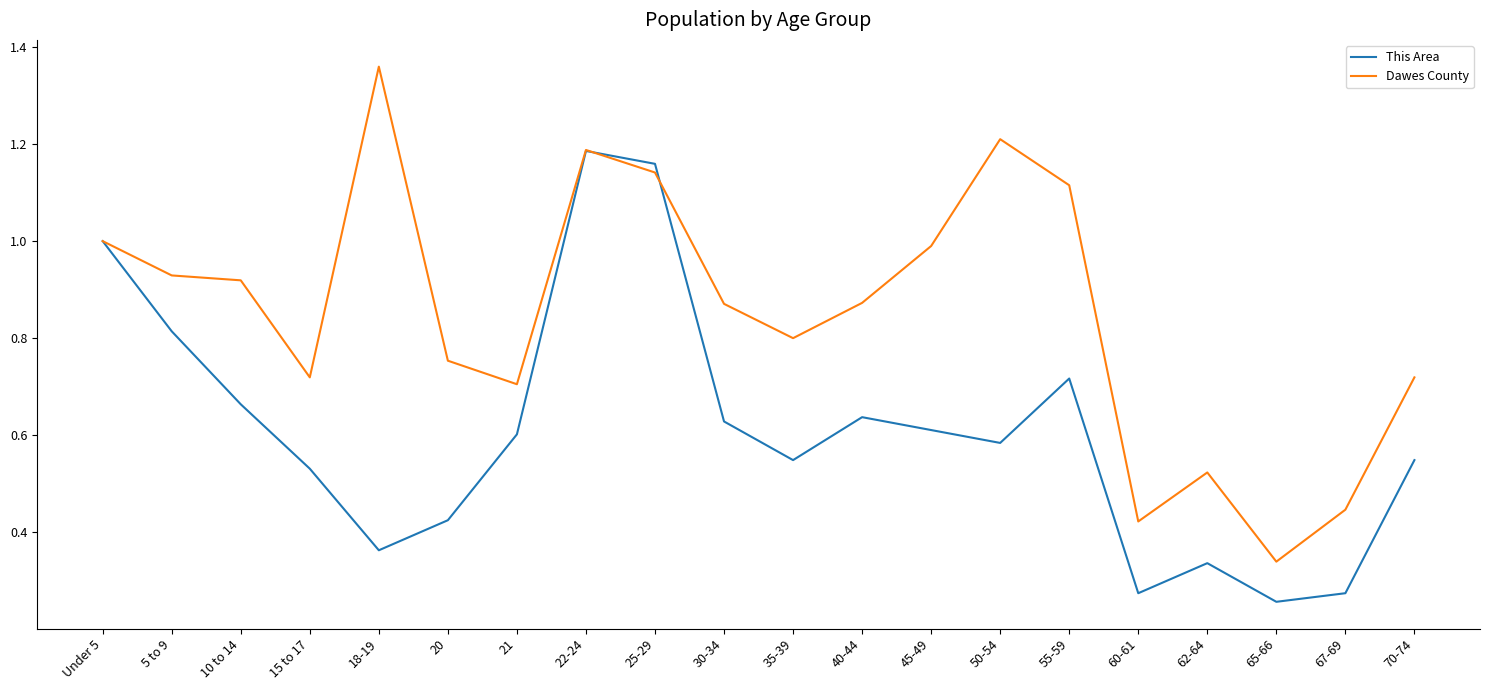

The value of Dawes County at 67-69 is 0.7. True or false?

False